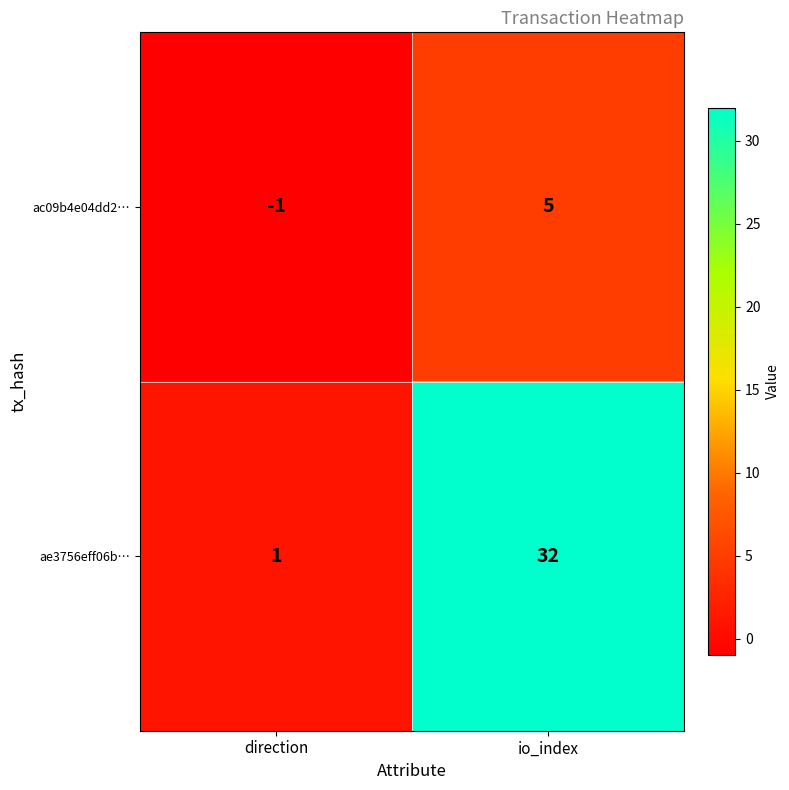

Reading left to right, list all the values displayed in this chart.

ac09b4e04dd2…: -1	5
ae3756eff06b…: 1	32